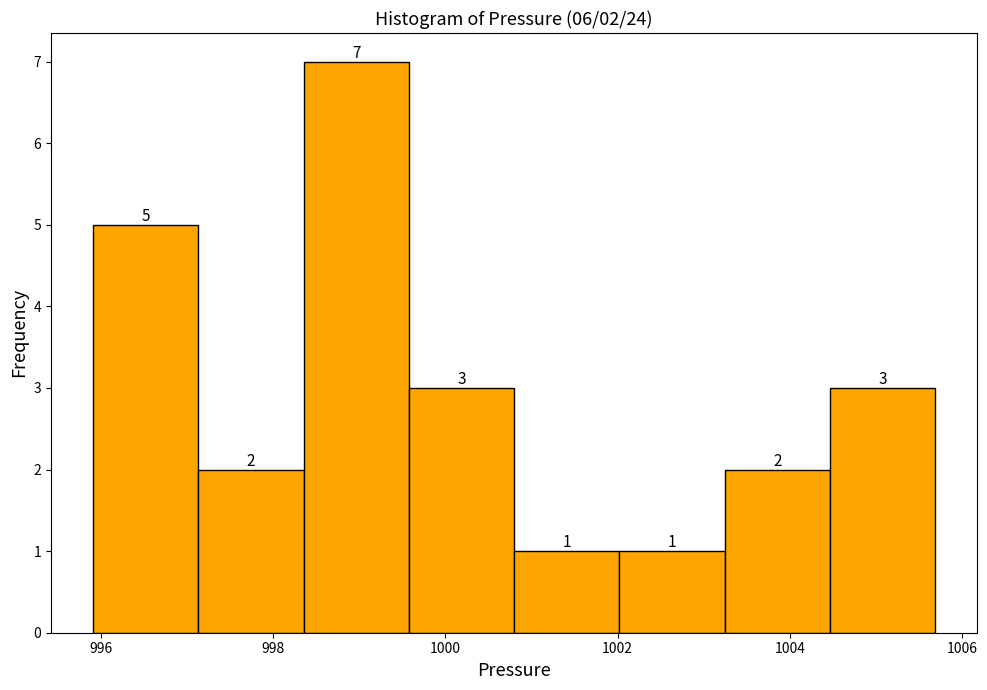

Over which range of the x-axis is the bar tallest?

998.4 to 999.6